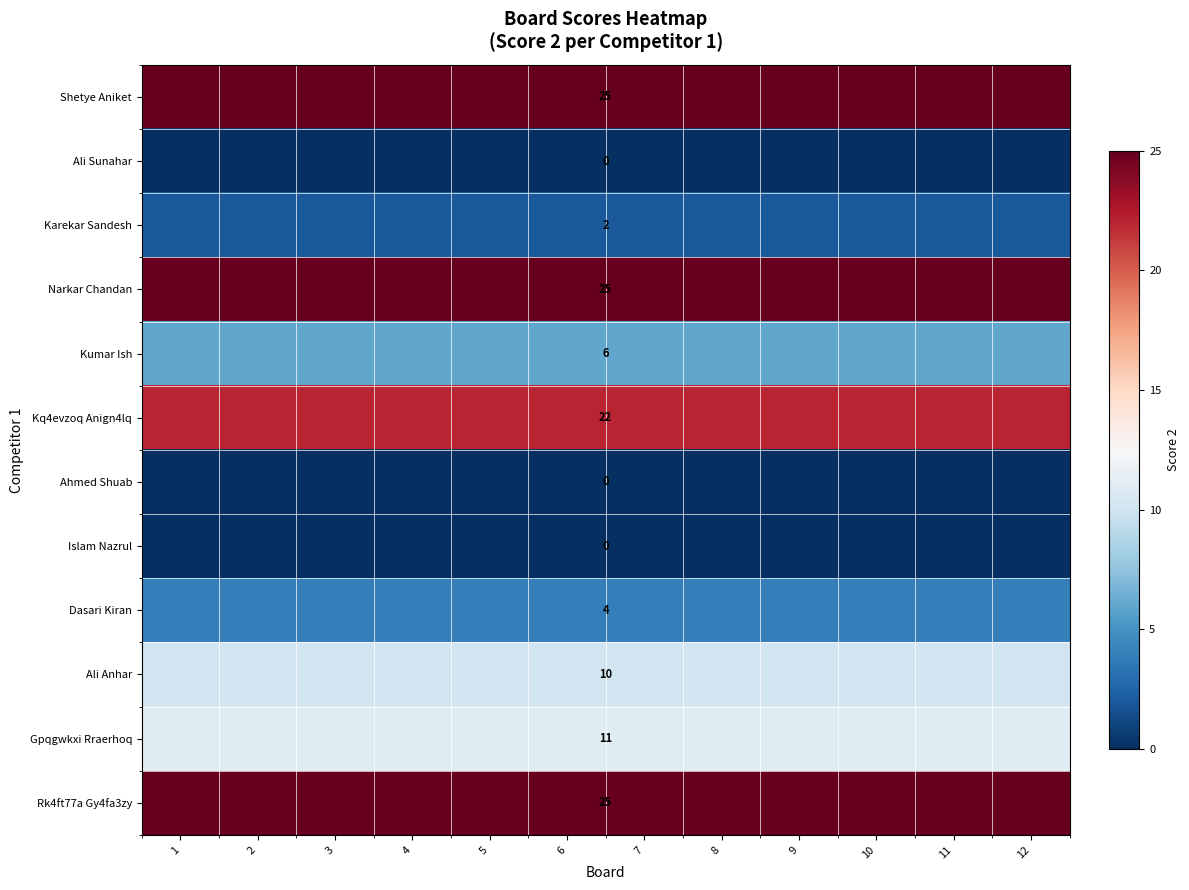

List the labels in order of Karekar Sandesh value, largest first.

1, 2, 3, 4, 5, 6, 7, 8, 9, 10, 11, 12